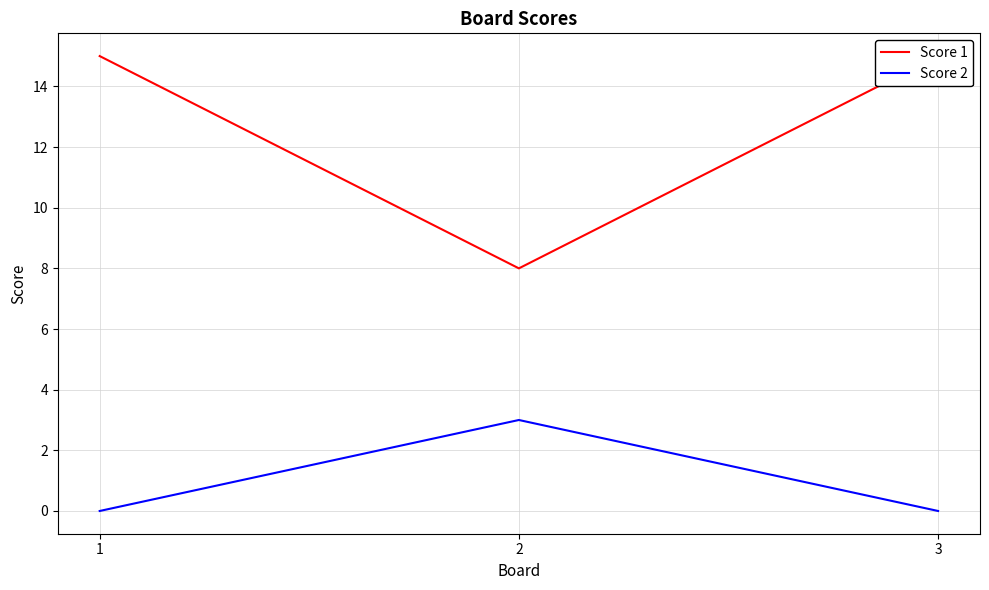

How many series are shown in this chart?

2